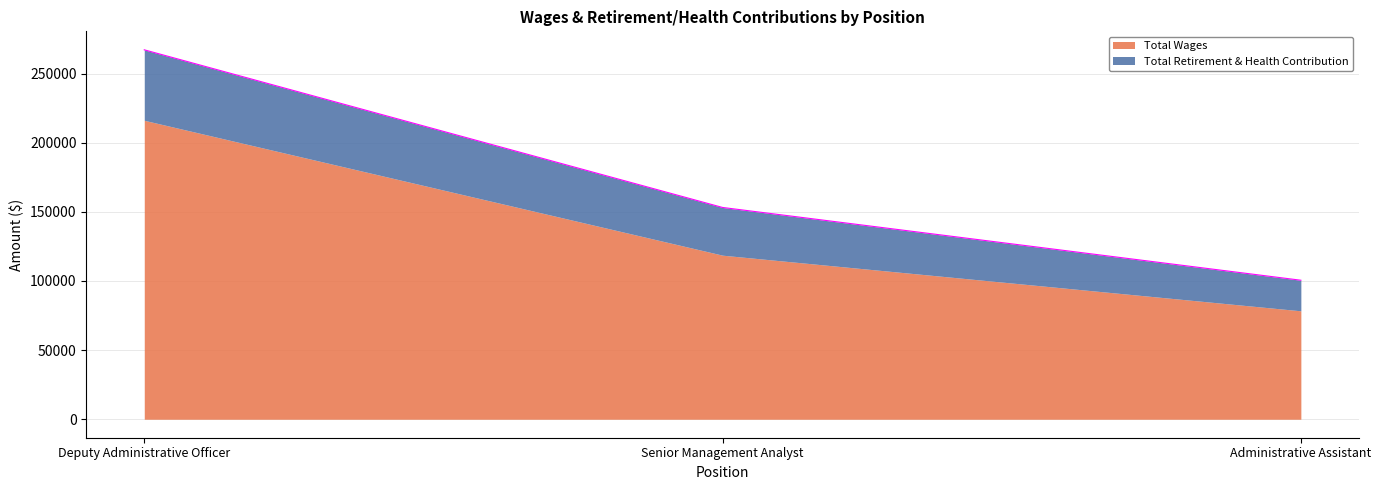

Between Administrative Assistant and Senior Management Analyst, which is larger?

Senior Management Analyst